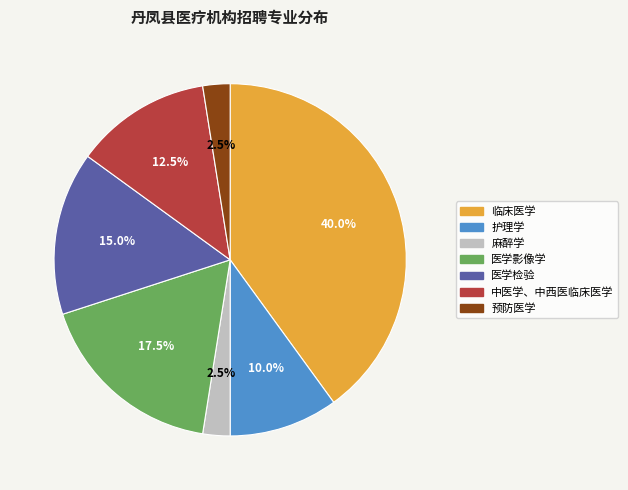

How many slices are in this pie chart?

7